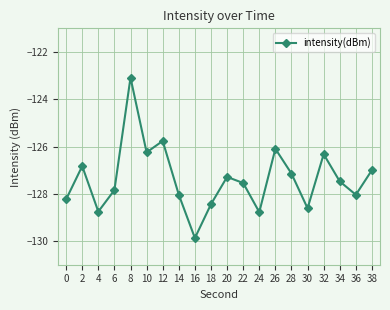

What is the greatest value displayed?

-123.1